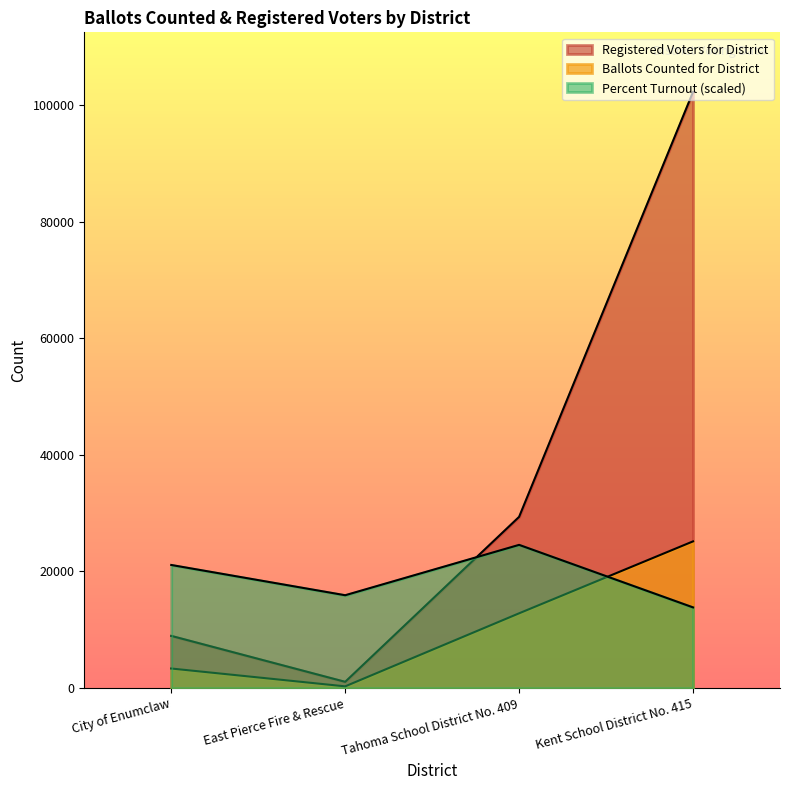

The Registered Voters for District series shows 29370 at Tahoma School District No. 409. True or false?

True